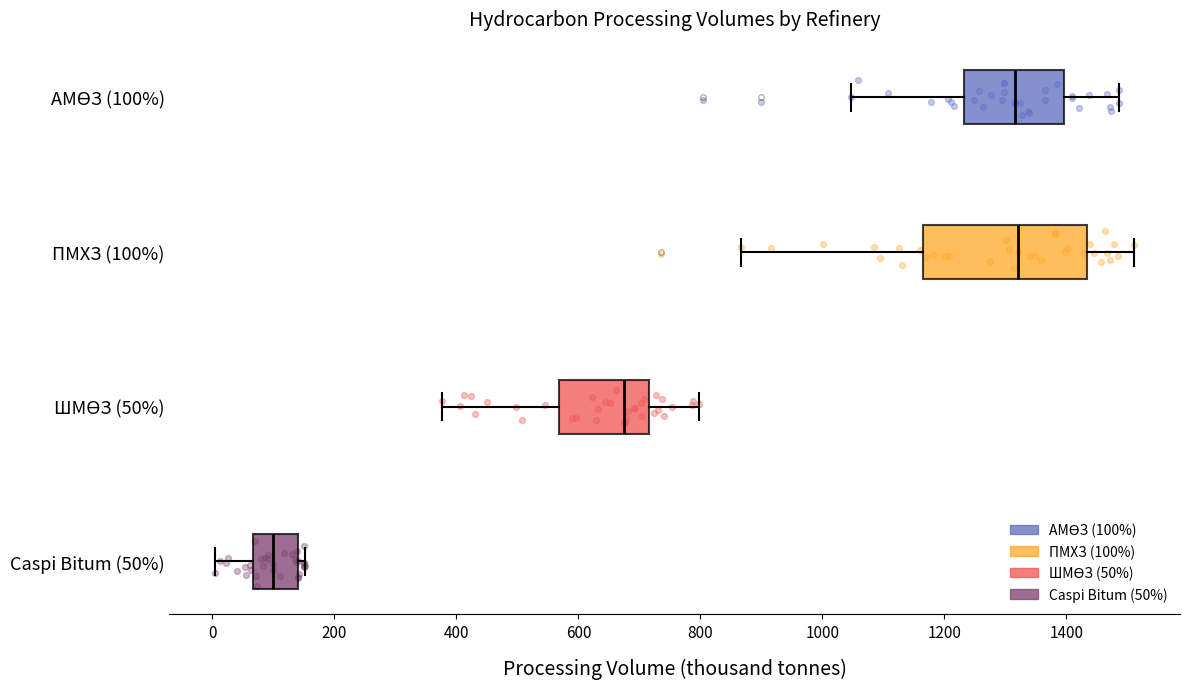

Reading bottom to top, read every box against the x-axis: the position of its median line, the range the box covers, and the ends of its whiskers. The values are not printed on the chart, so give them approximately, as read against the axis.

Caspi Bitum (50%): median 100, box 60 to 140, whiskers 0 to 160
ШМӨЗ (50%): median 680, box 560 to 720, whiskers 380 to 800
ПМХЗ (100%): median 1320, box 1160 to 1440, whiskers 860 to 1520
АМӨЗ (100%): median 1320, box 1240 to 1400, whiskers 1040 to 1480